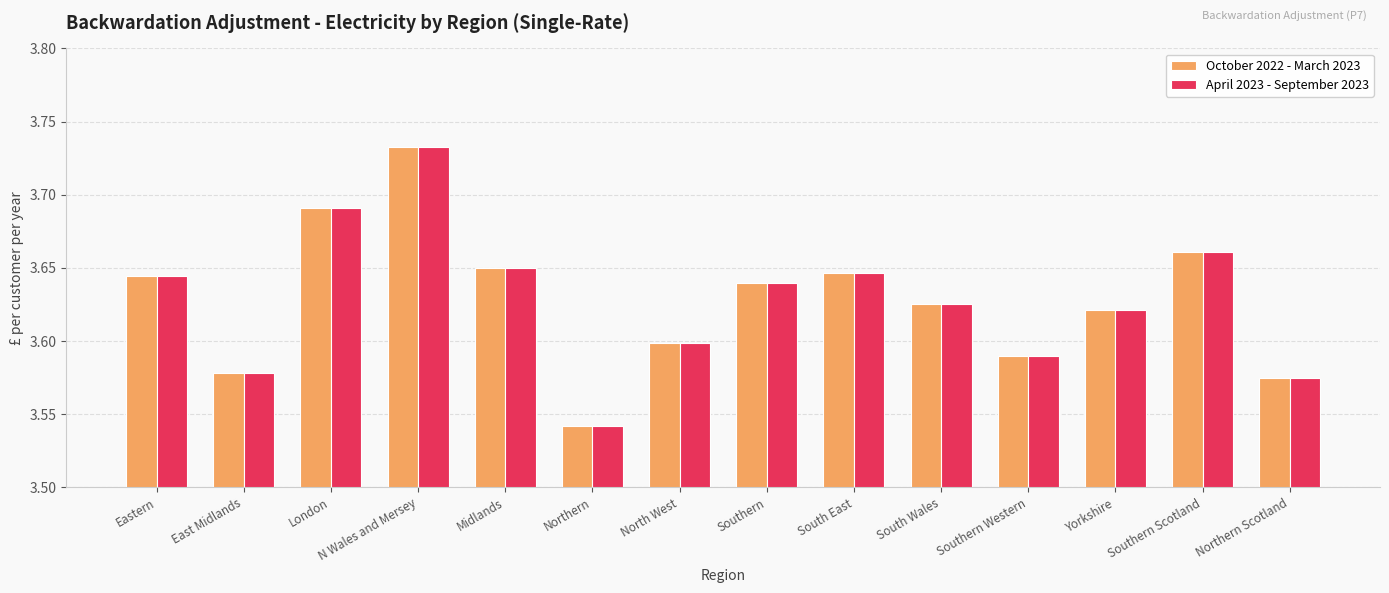

Is the value of October 2022 - March 2023 at Southern Western greater than the value of April 2023 - September 2023 at East Midlands?

Yes